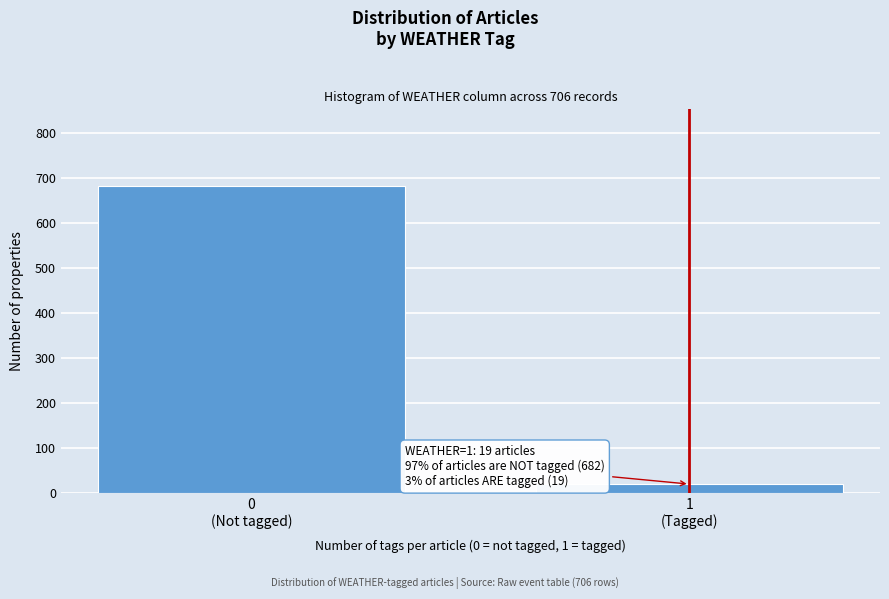

Reading left to right, transcribe all the data shown in this chart.

682	19